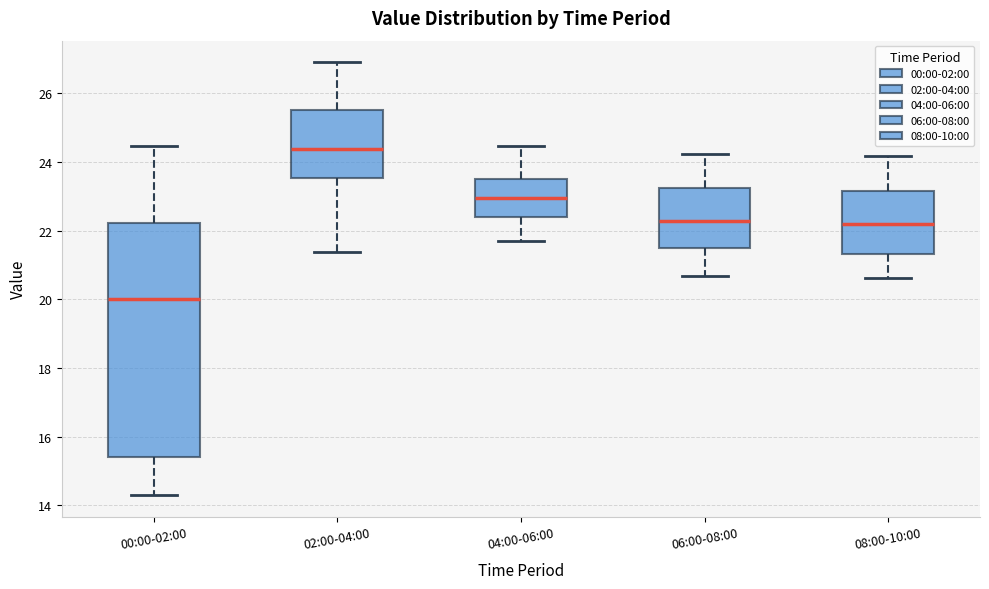

Reading left to right, transcribe this box plot: for each box, give where its median line is, the range the box spans, and where its two whiskers end, as read against the y-axis. The values are not printed on the chart, so give them approximately, as read against the axis.

00:00-02:00: median 20.0, box 15.4 to 22.2, whiskers 14.4 to 24.4
02:00-04:00: median 24.4, box 23.6 to 25.4, whiskers 21.4 to 27.0
04:00-06:00: median 23.0, box 22.4 to 23.6, whiskers 21.8 to 24.4
06:00-08:00: median 22.2, box 21.4 to 23.2, whiskers 20.6 to 24.2
08:00-10:00: median 22.2, box 21.4 to 23.2, whiskers 20.6 to 24.2